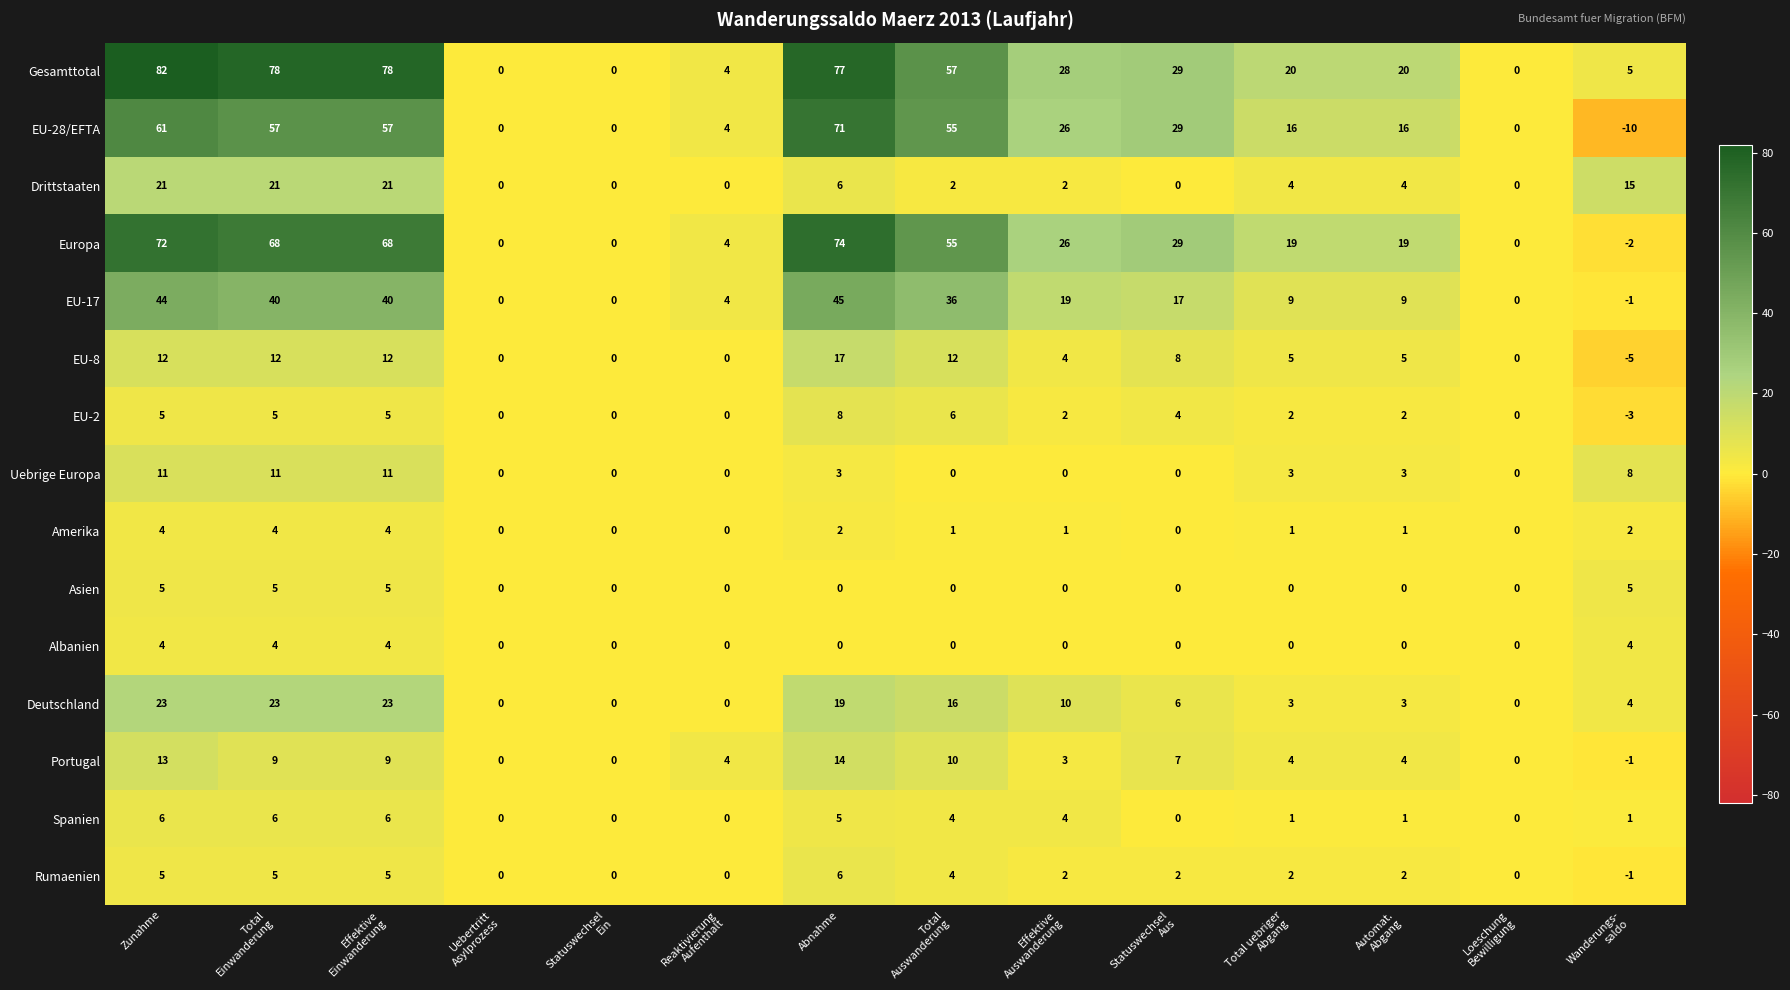

What is the difference between the maximum and minimum values in the EU-8 series?

22